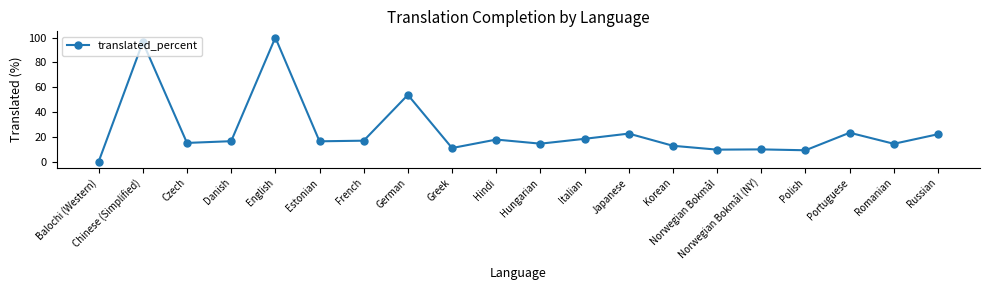

Which has a higher value, Polish or Balochi (Western)?

Polish